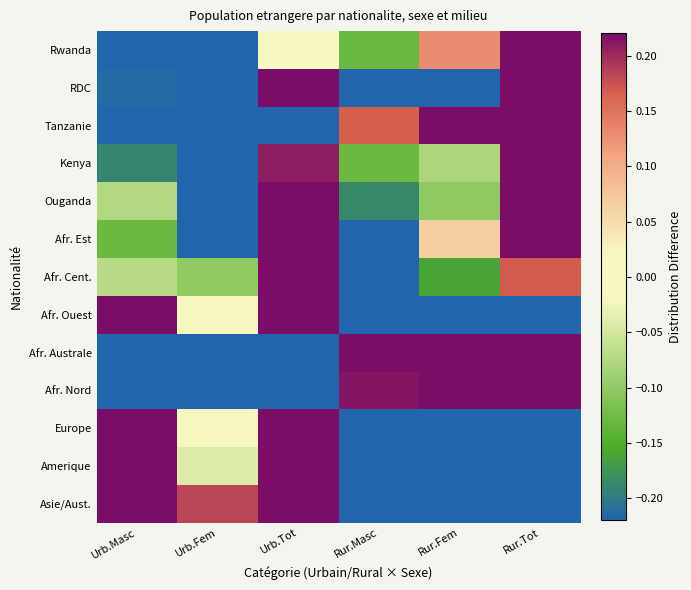

What is the spread (max minus min) of values at Rur.Tot?

0.4